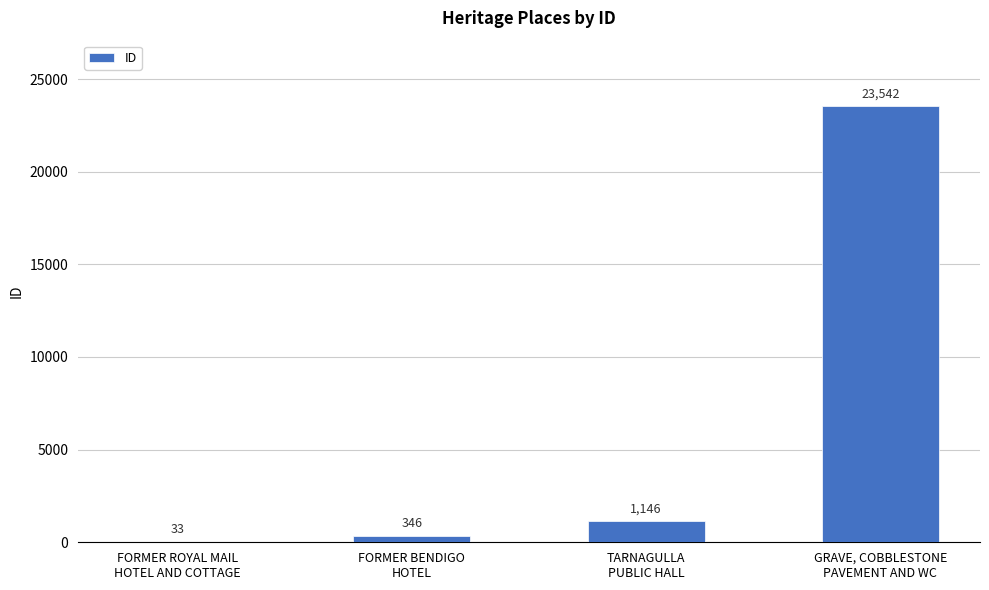

What is the sum of the values at FORMER ROYAL MAIL
HOTEL AND COTTAGE and FORMER BENDIGO
HOTEL?

379